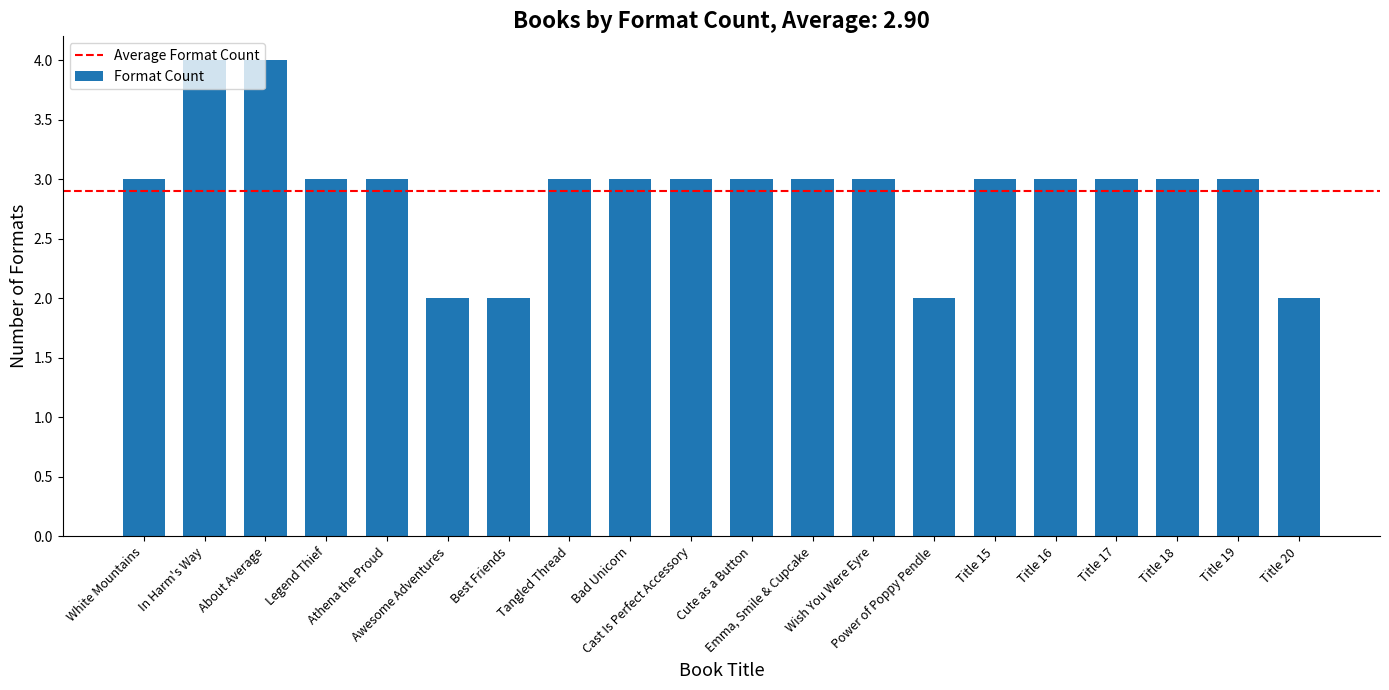

Which has a higher value, Title 20 or Title 17?

Title 17